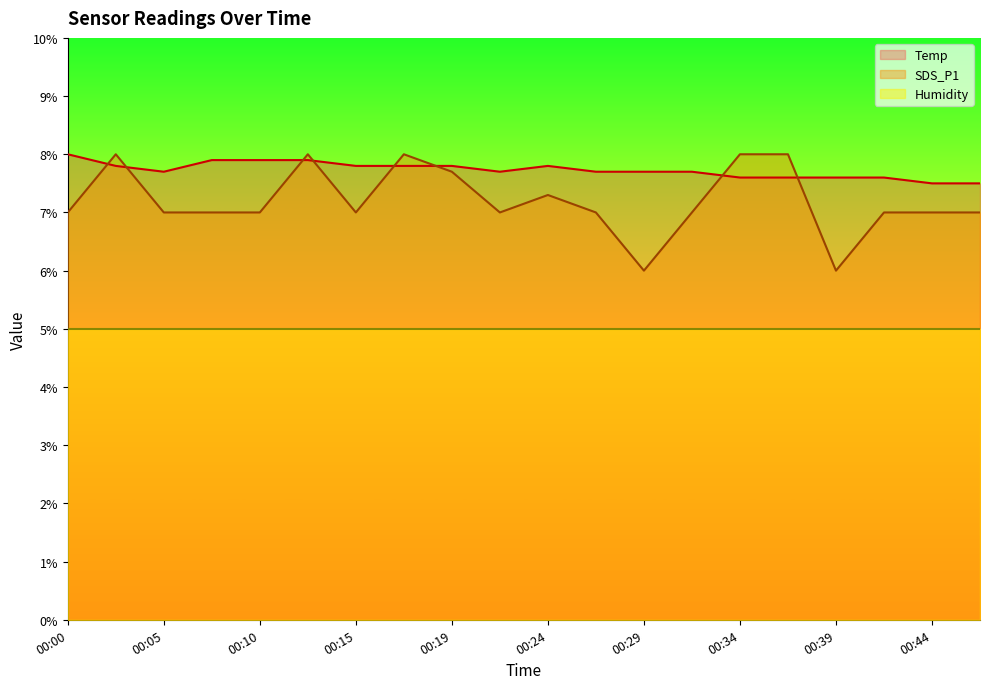

What is the sum of all SDS_P1 values?

144.0